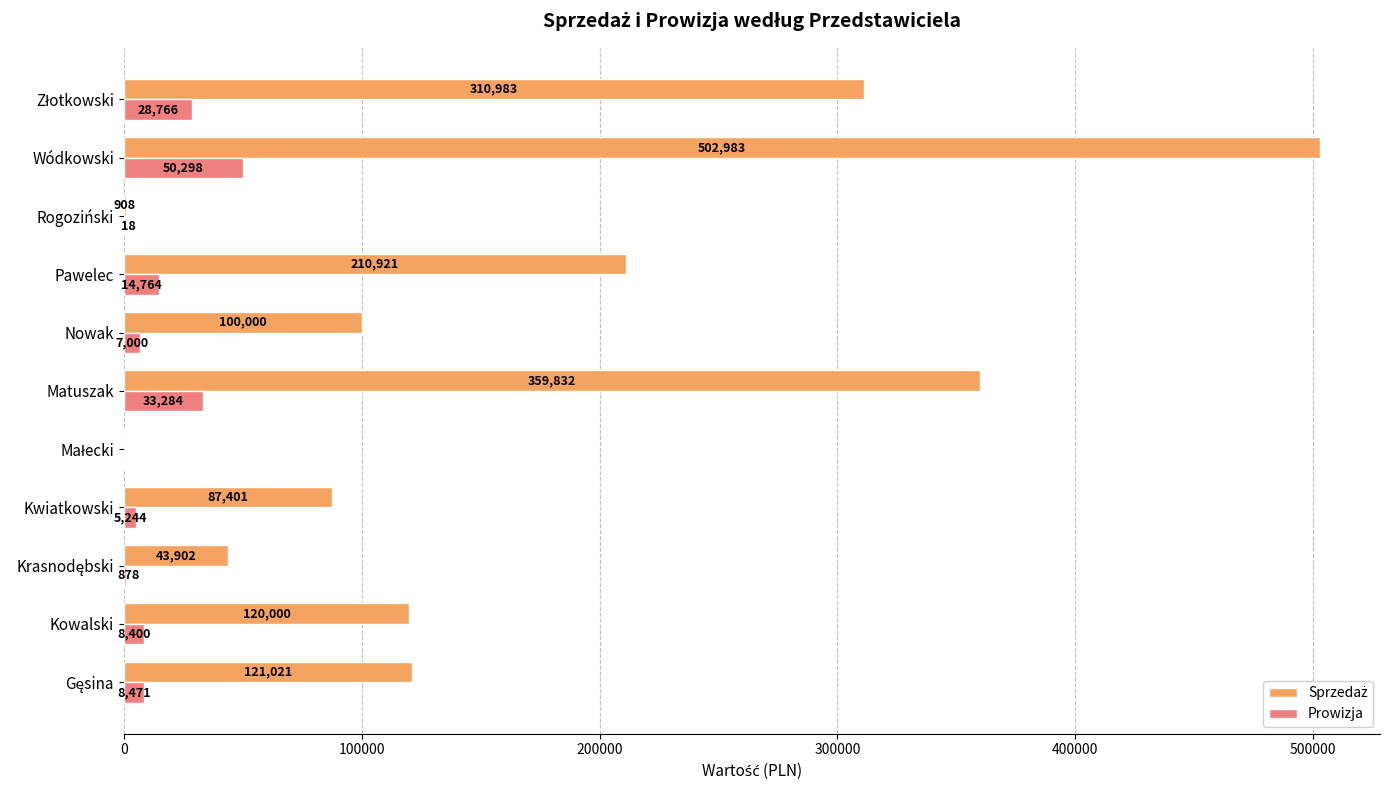

At which category is the sum across all series the highest?

Wódkowski